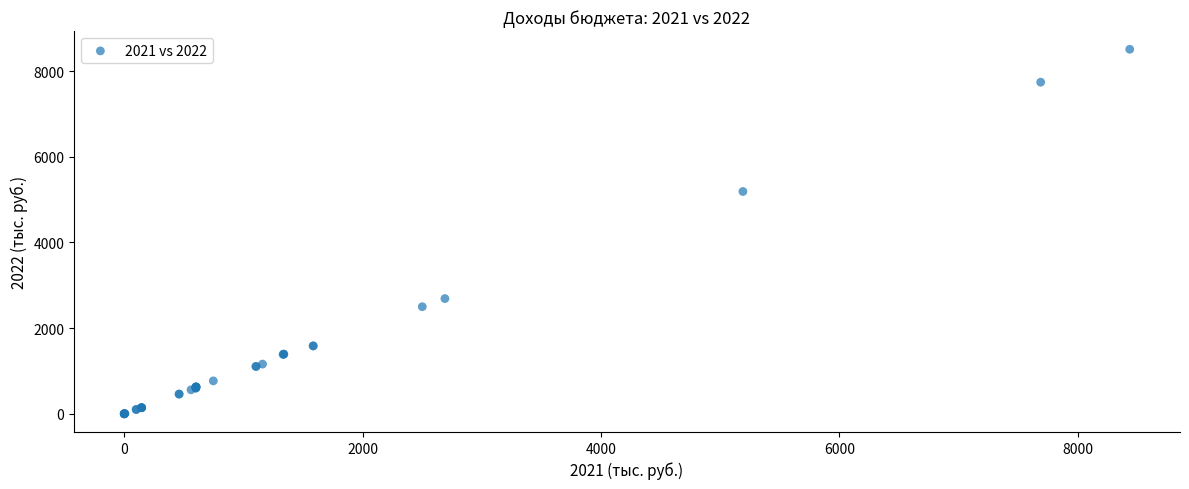

What Y value in the scatter plot is closest to 4255?

5190